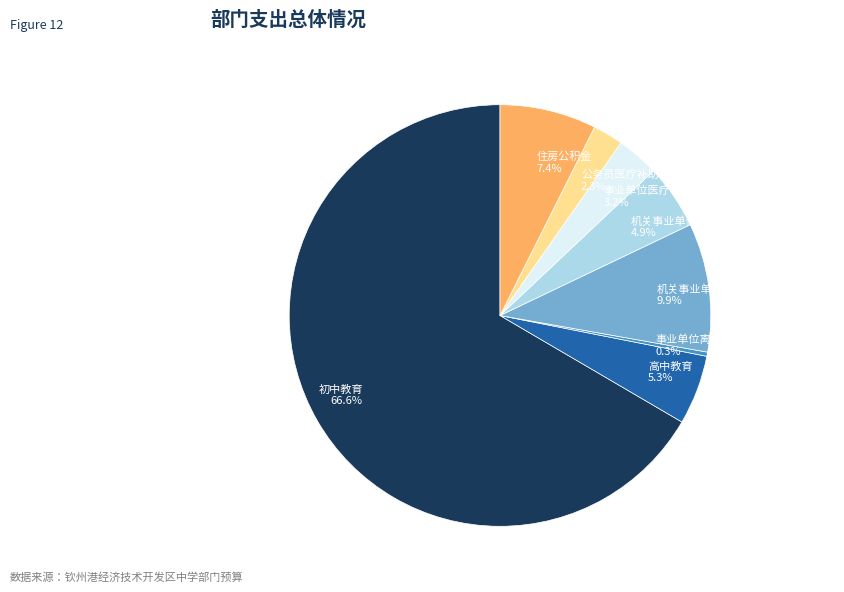

Which slice is the largest?

初中教育